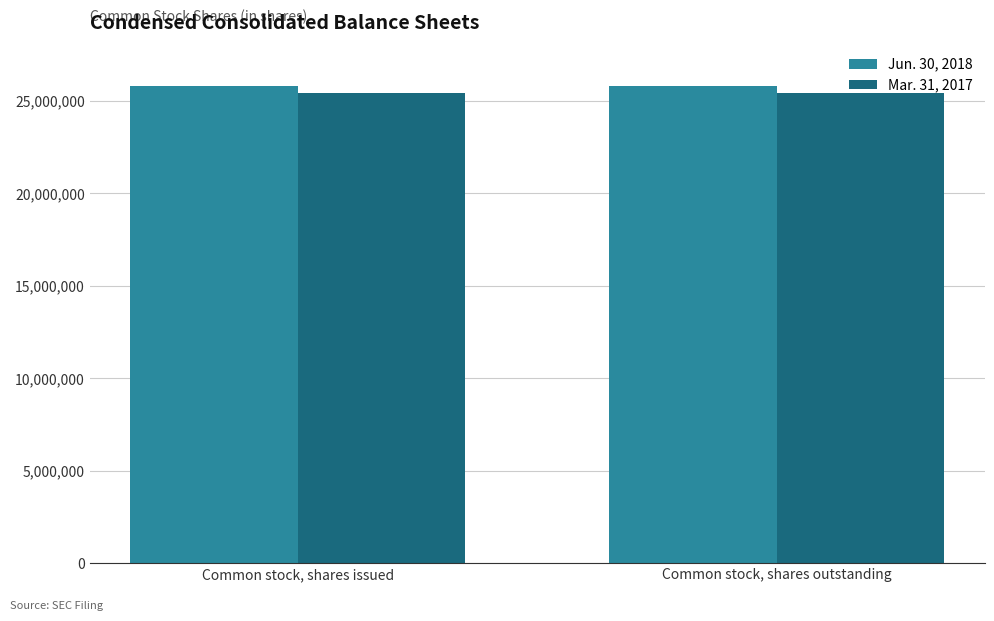

How many bars are there in total?

4